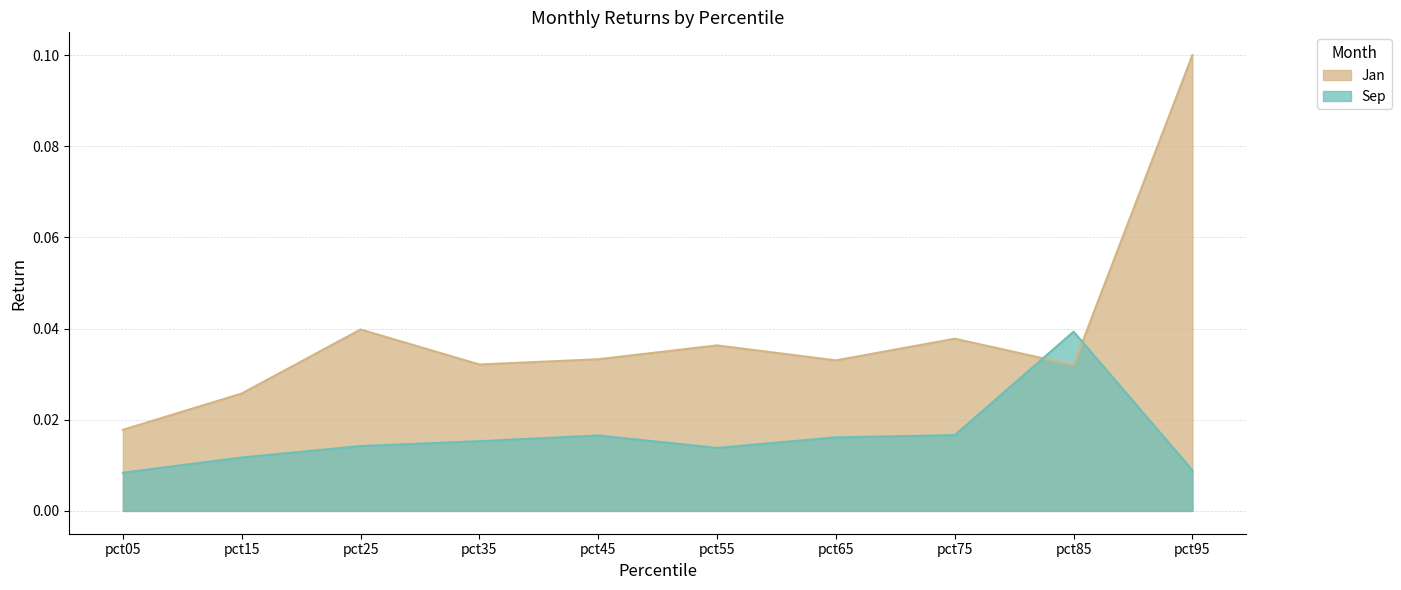

What are all the series names shown in the legend?

Jan, Sep